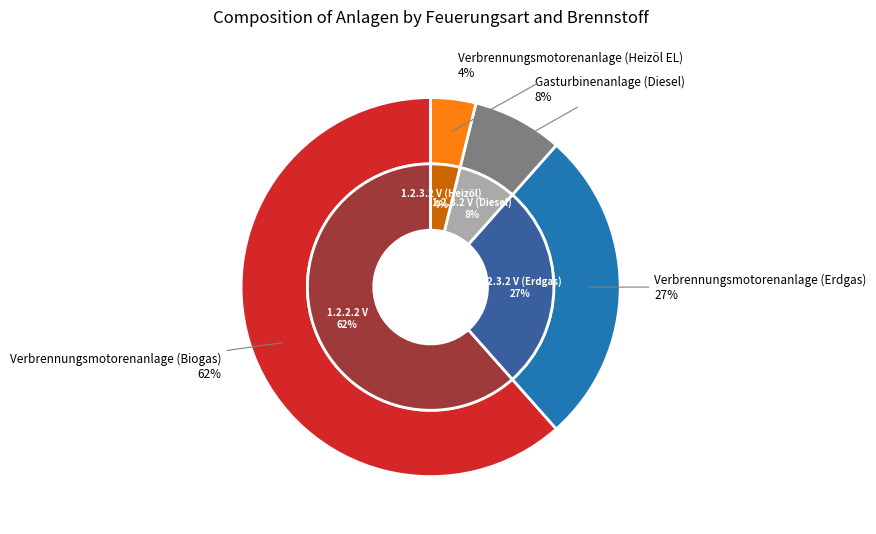

Count the number of slices in the pie.

4